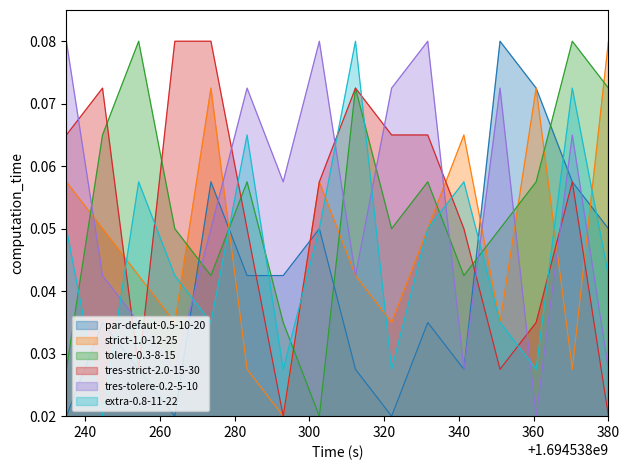

True or false: extra-0.8-11-22 and tres-tolere-0.2-5-10 cross at least once.

True